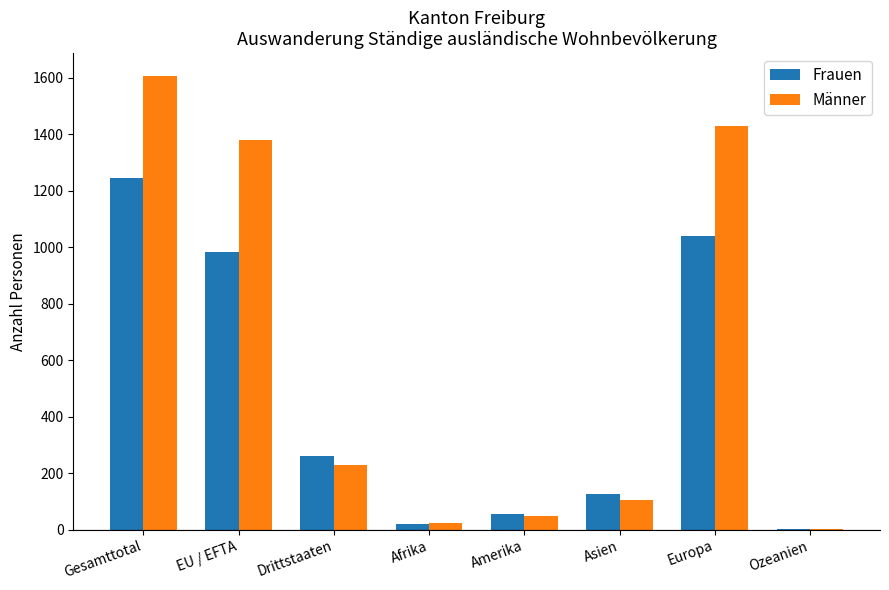

Which series changed the most between Europa and Ozeanien?

Männer